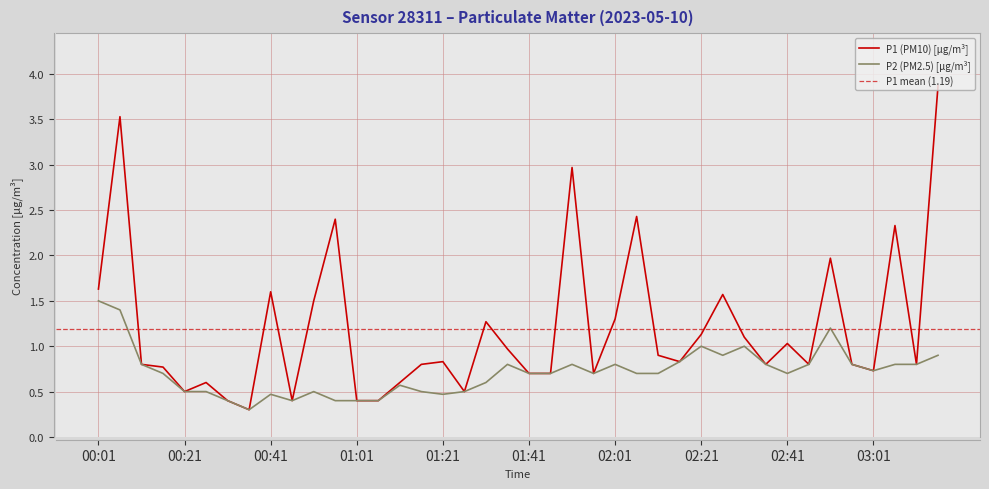

Is the value of P1 at 01:46 greater than the value of P2 at 02:31?

No